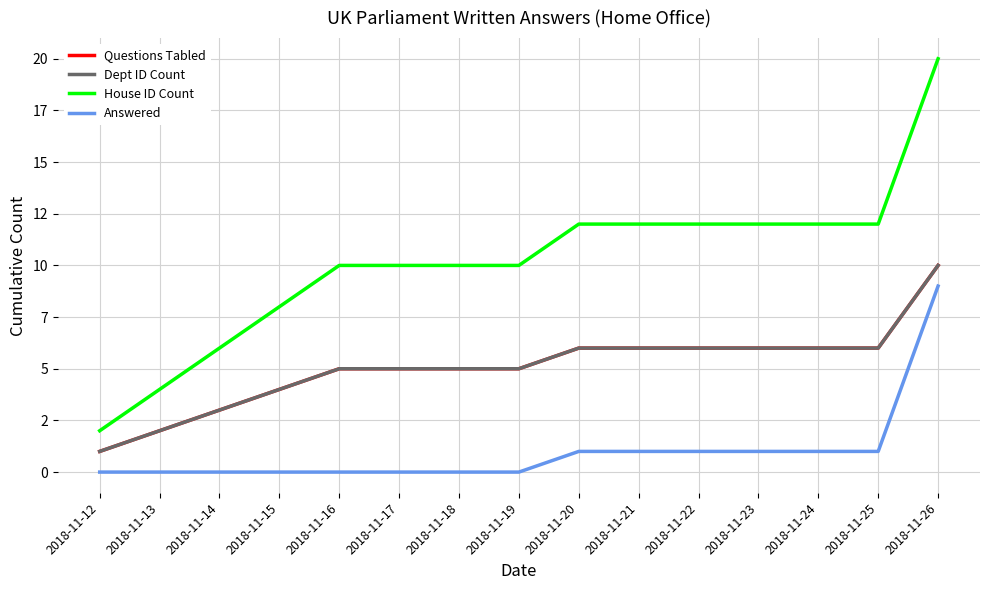

Which category has the highest value in the Dept ID Count series?

2018-11-26